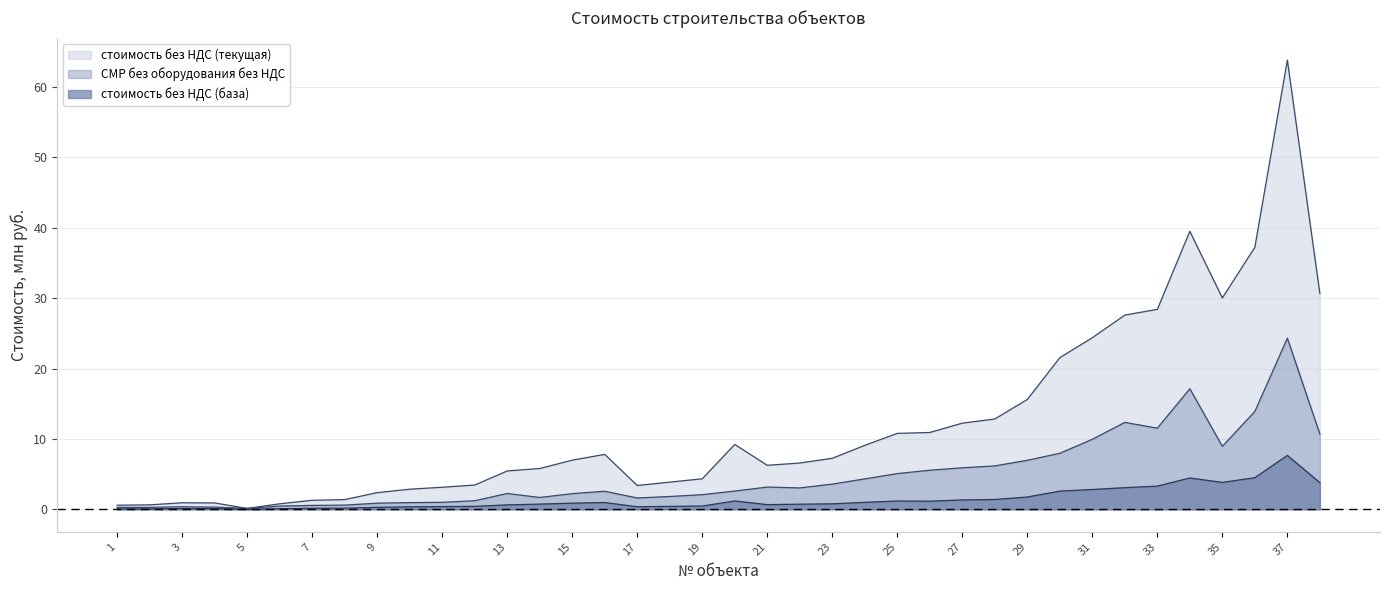

In СМР без оборудования без НДС, how many points are lower than both neighbors (excluding endpoints)?

7